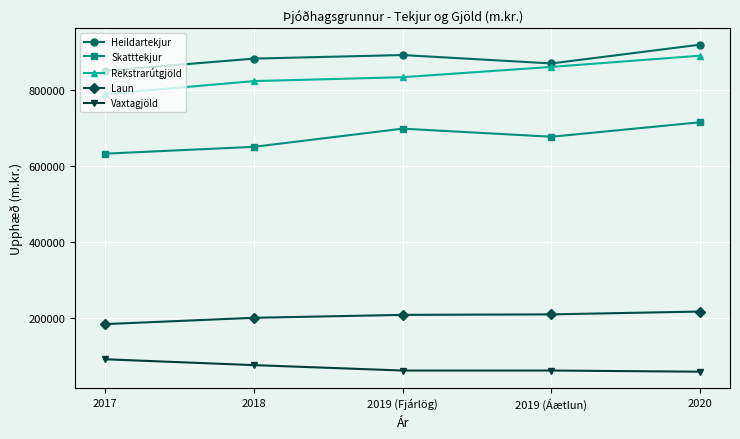

At 2017, list the series in order from largest to smallest.

Heildartekjur, Rekstrarútgjöld, Skatttekjur, Laun, Vaxtagjöld